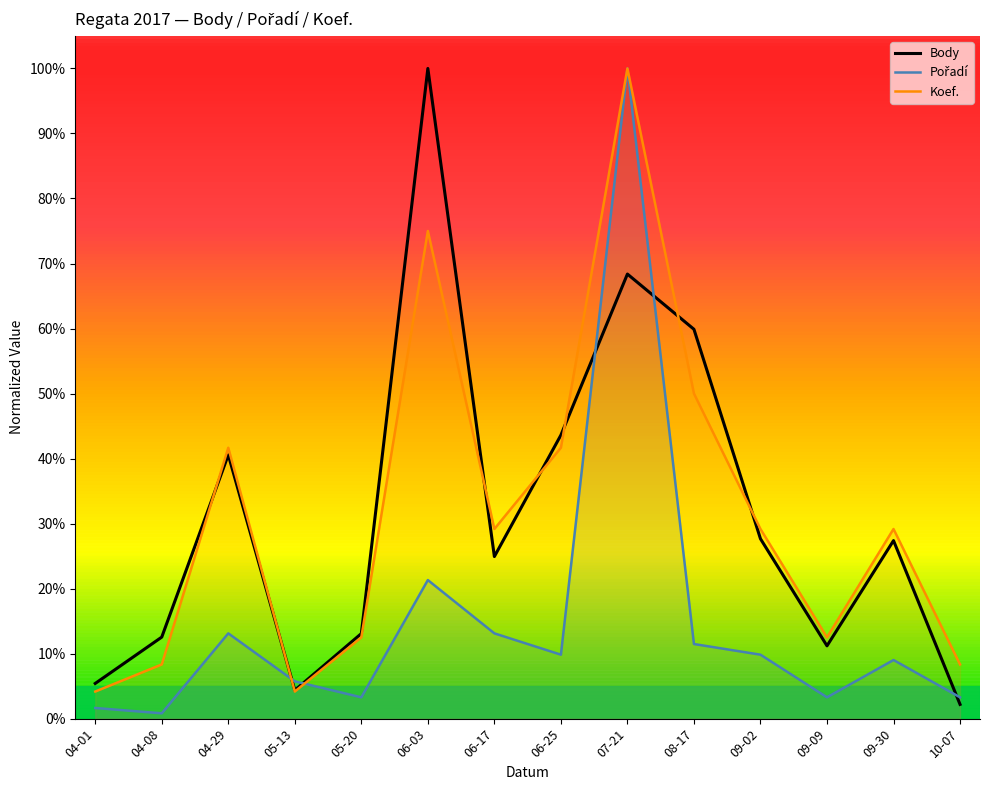

Which series has the largest range (max minus min)?

Pořadí